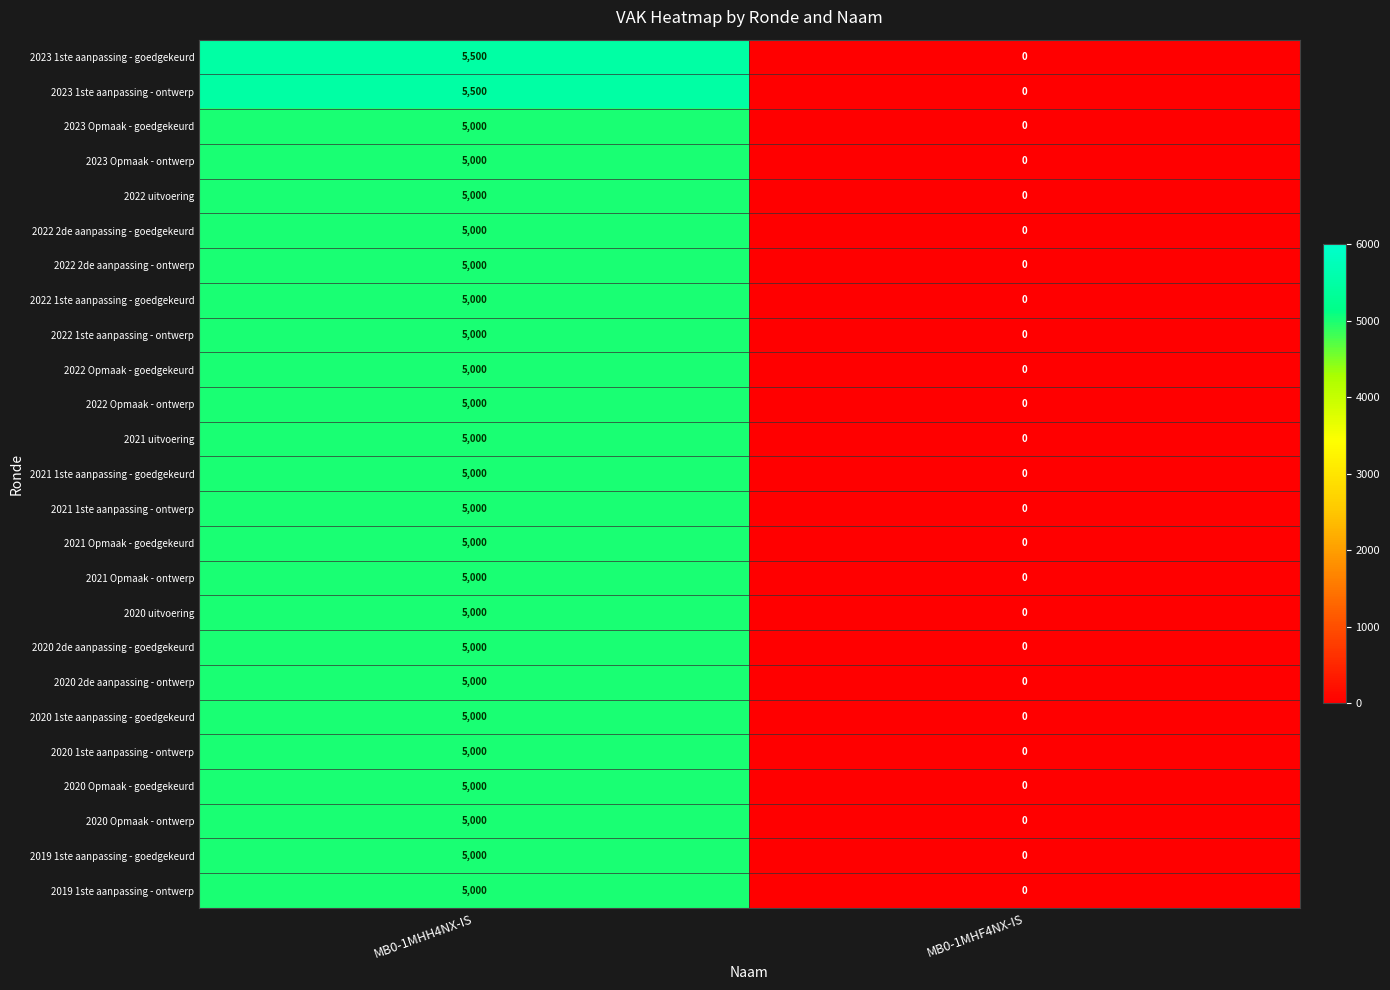

At which label does 2022 2de aanpassing - goedgekeurd reach its peak?

MB0-1MHH4NX-IS